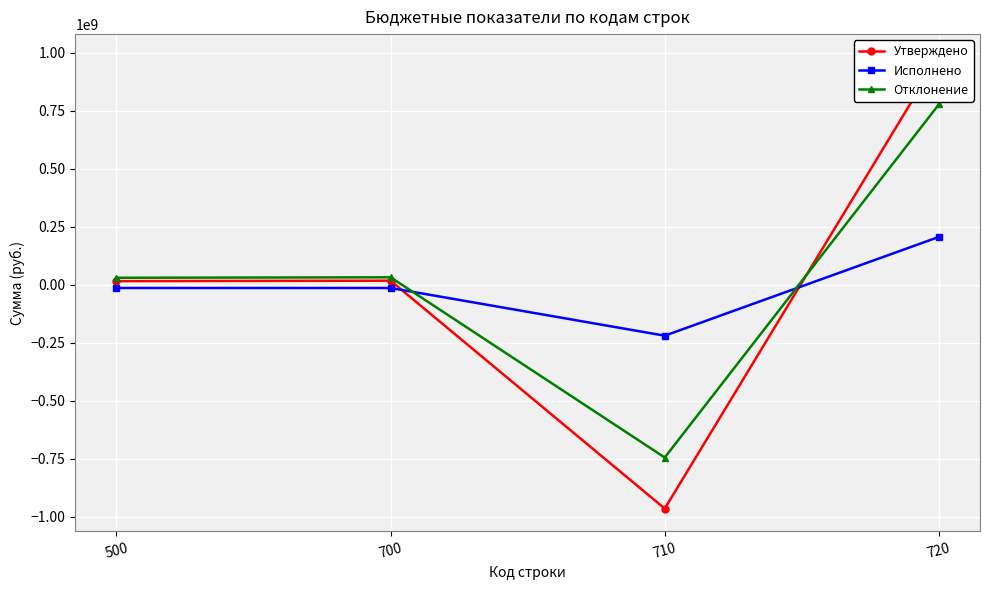

How many values in Исполнено are above zero?

1